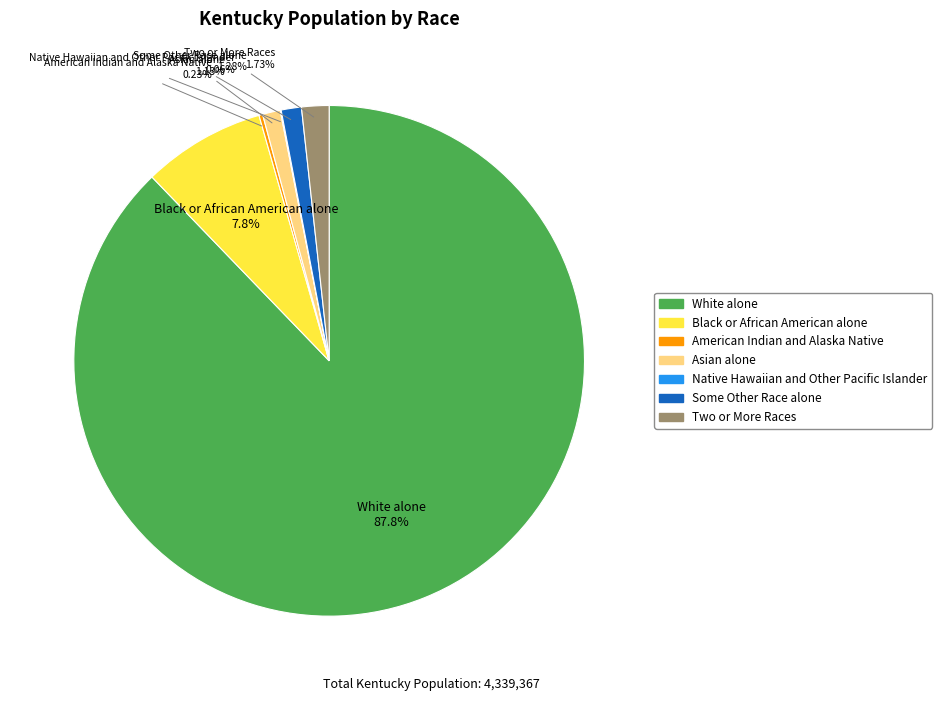

To the nearest percent, what portion does Black or African American alone represent?

8%